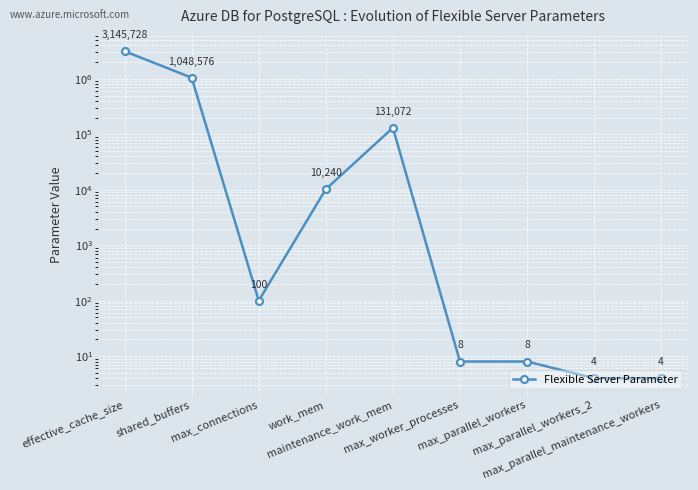

How many points are higher than both their immediate neighbors (excluding endpoints)?

1